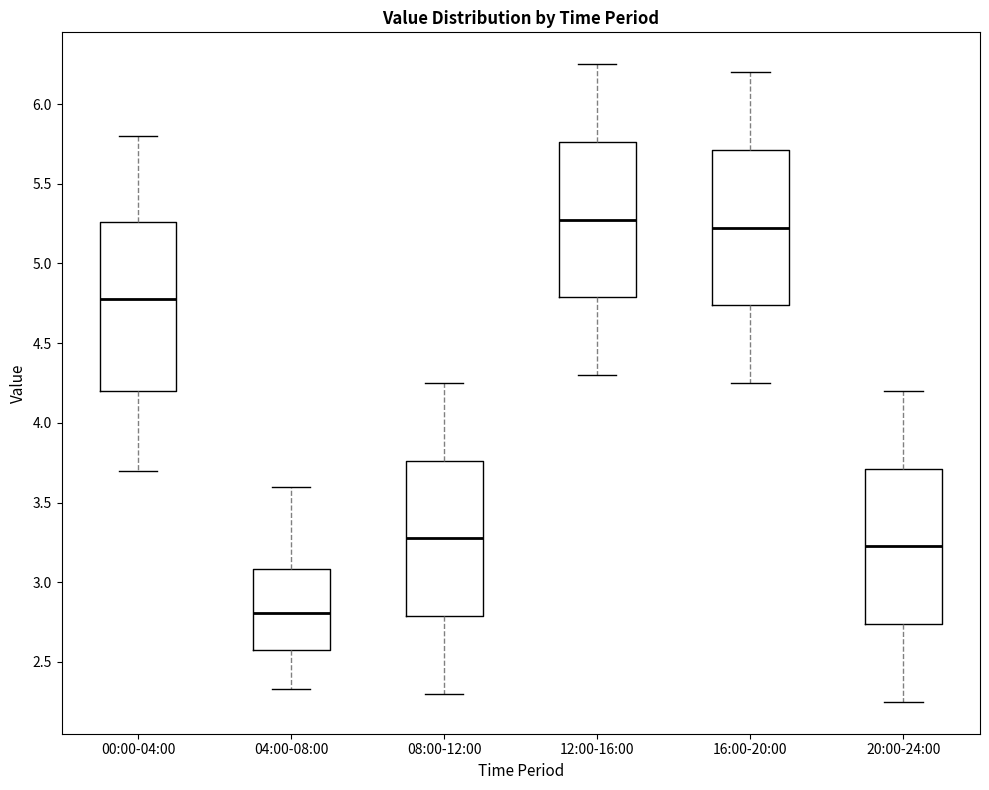

Reading left to right, transcribe this box plot: for each box, give where its median line is, the range the box spans, and where its two whiskers end, as read against the y-axis. The values are not printed on the chart, so give them approximately, as read against the axis.

00:00-04:00: median 4.80, box 4.20 to 5.25, whiskers 3.70 to 5.80
04:00-08:00: median 2.80, box 2.55 to 3.10, whiskers 2.35 to 3.60
08:00-12:00: median 3.30, box 2.80 to 3.75, whiskers 2.30 to 4.25
12:00-16:00: median 5.30, box 4.80 to 5.75, whiskers 4.30 to 6.25
16:00-20:00: median 5.25, box 4.75 to 5.70, whiskers 4.25 to 6.20
20:00-24:00: median 3.25, box 2.75 to 3.70, whiskers 2.25 to 4.20